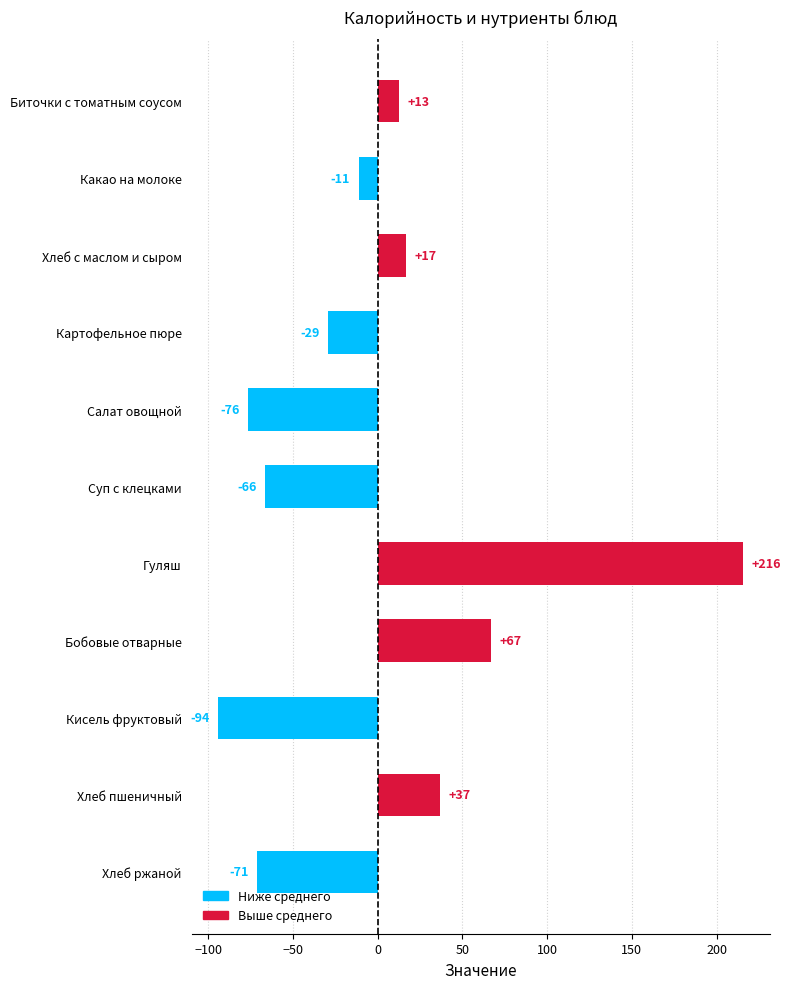

Which label corresponds to the smallest value in the chart?

Кисель фруктовый